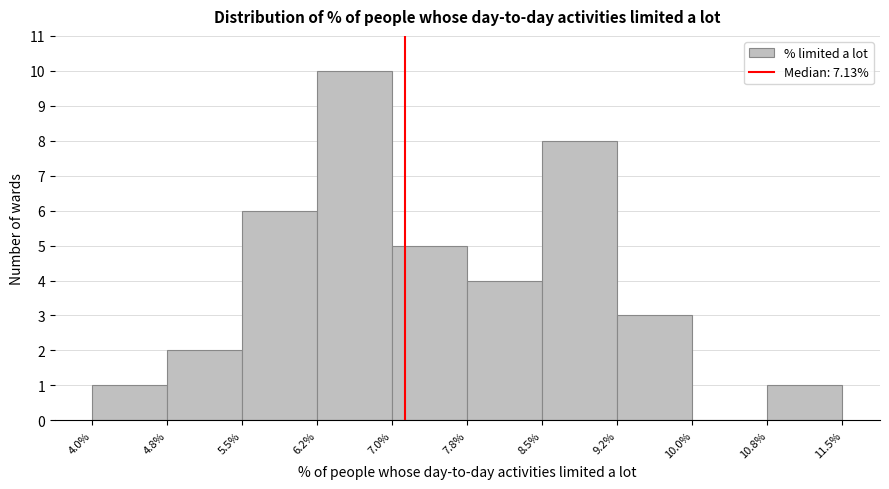

Reading left to right, transcribe this chart: for each bar, give the range it covers on the x-axis and its height. The values are not printed on the chart, so give them approximately, as read against the axis.

4.0% to 4.8%: 1
4.8% to 5.5%: 2
5.5% to 6.2%: 6
6.2% to 7.0%: 10
7.0% to 7.8%: 5
7.8% to 8.5%: 4
8.5% to 9.2%: 8
9.2% to 10.0%: 3
10.0% to 10.8%: 0
10.8% to 11.5%: 1